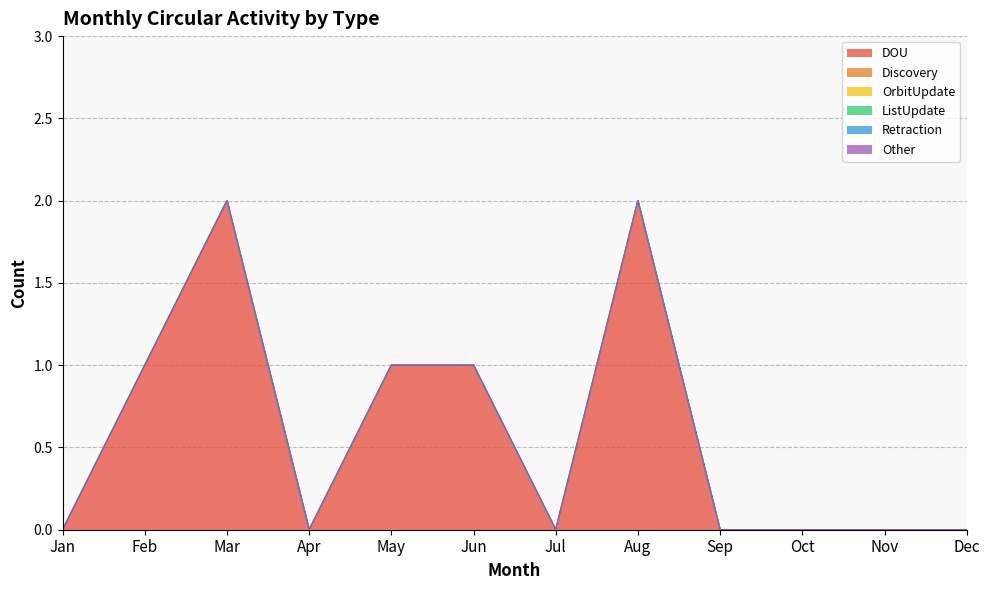

Does the chart have visible grid lines?

Yes